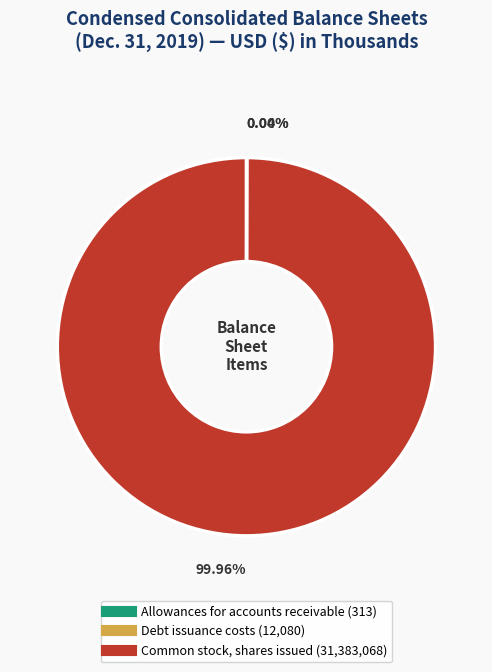

Does any single category account for the majority?

Yes